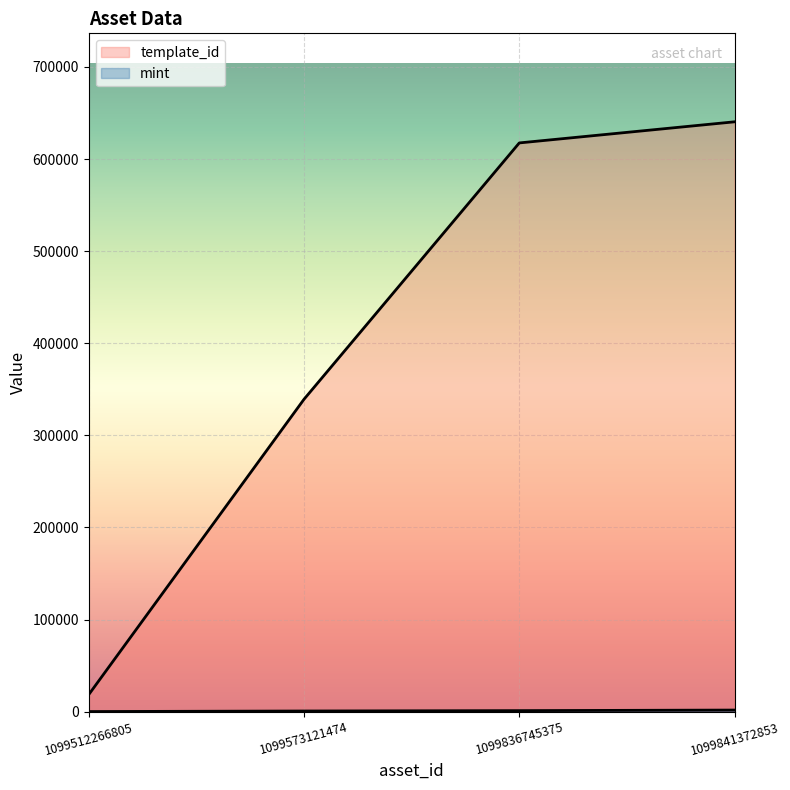

The template_id series shows 339228 at 1099573121474. True or false?

True